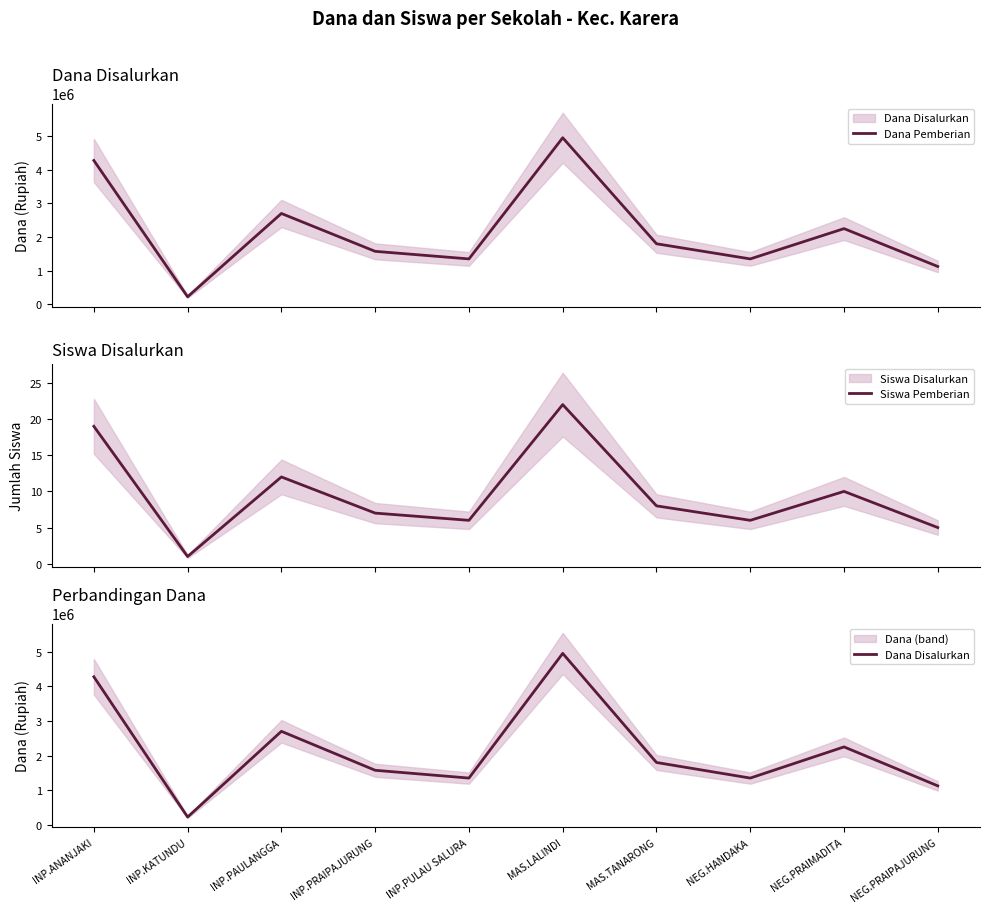

The value of Siswa Pemberian at MAS.LALINDI is 22. True or false?

True